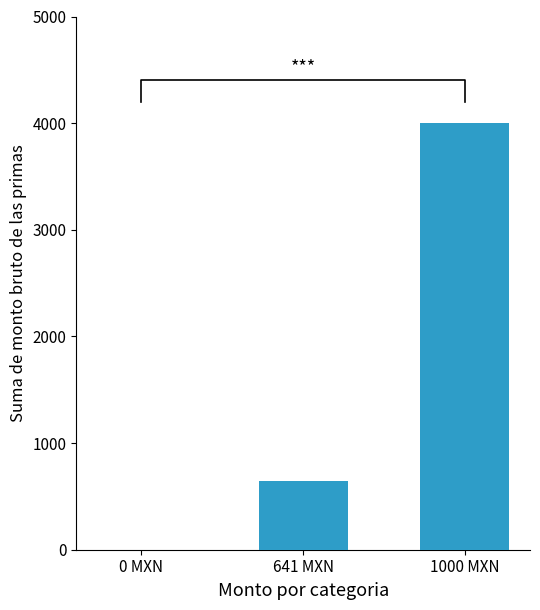

True or false: the data shows 1441.5 at 0 MXN.

False